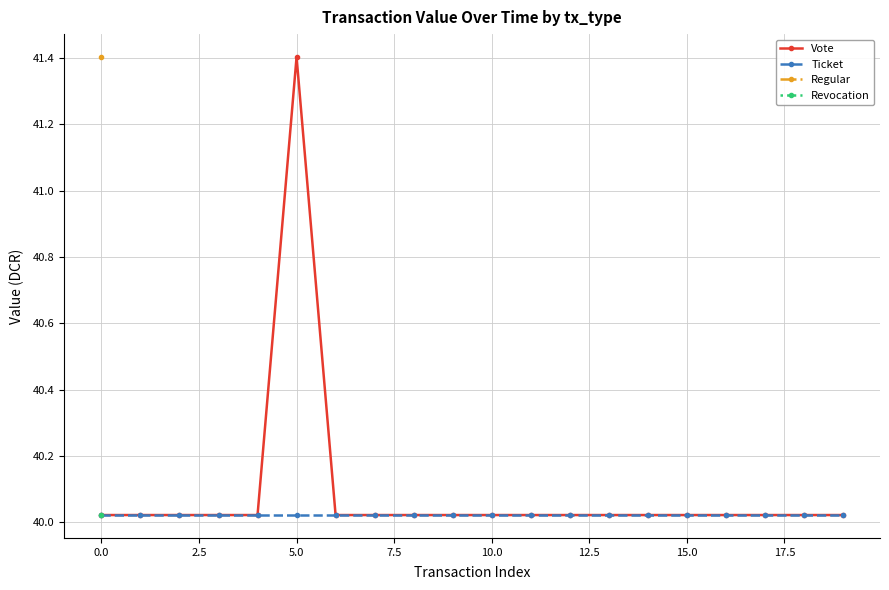

What is the maximum value for Vote?

41.4